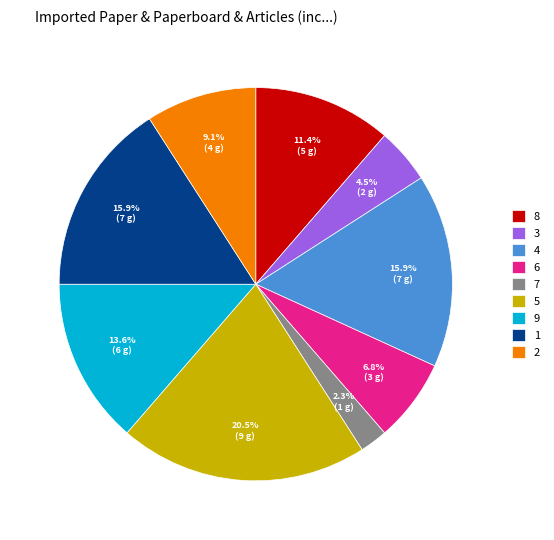

To the nearest percent, what is the average slice percentage?

11%